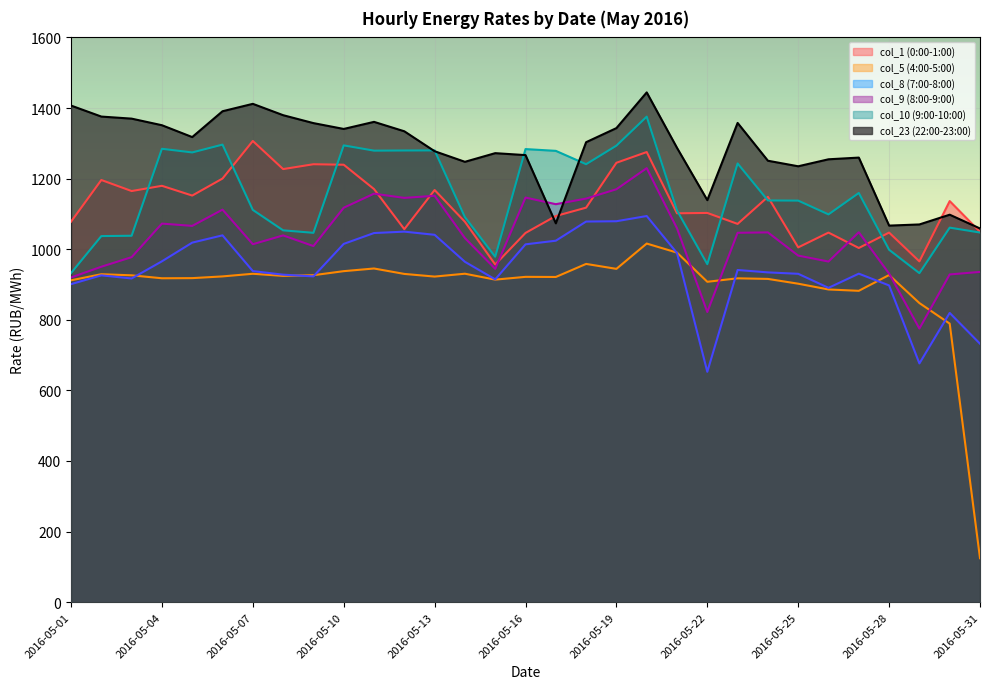

What is the sum of the col_9 (8:00-9:00) values at 2016-05-11 and 2016-05-07?

2171.4